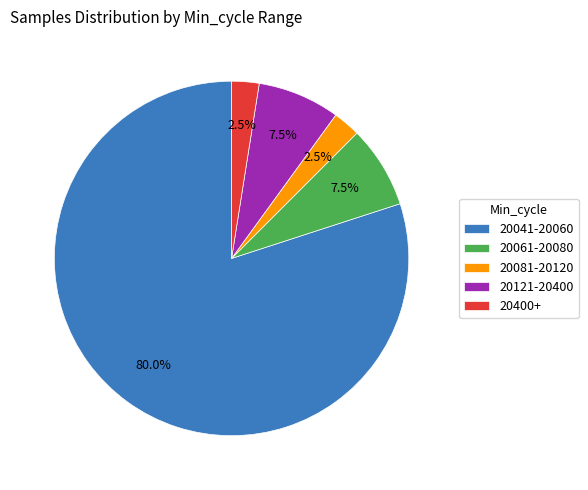

Do 20081-20120 and 20400+ together represent more than half of the pie?

No